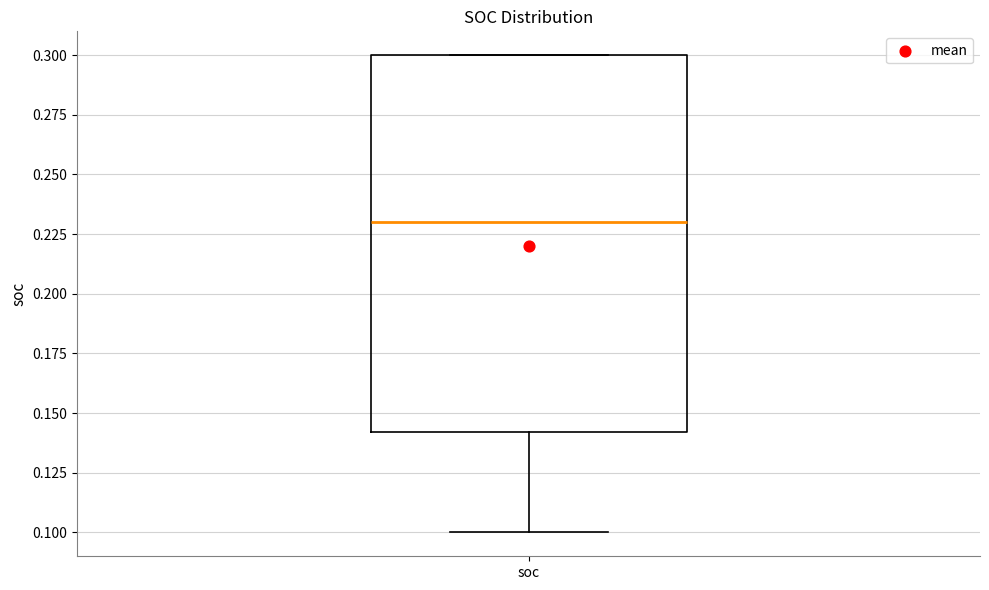

Where does the lower whisker of the box for soc end on the y-axis? The values are not printed on the chart, so give them approximately, as read against the axis.

0.10